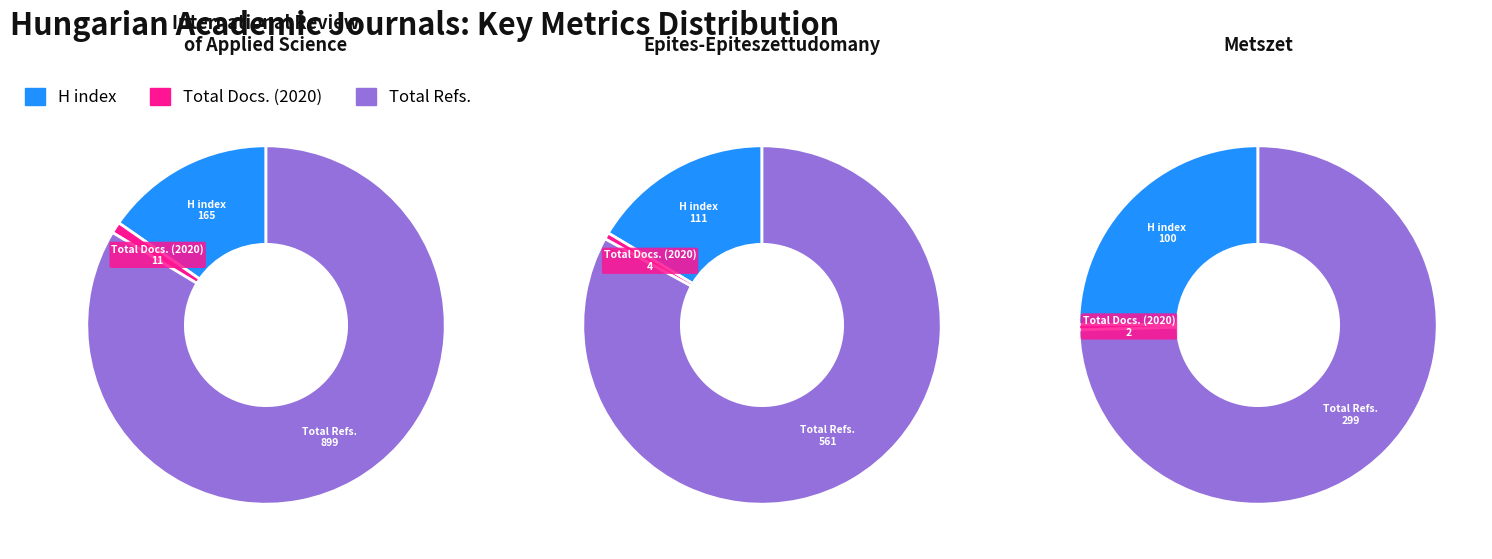

Which series has the widest spread of values?

Total Refs.